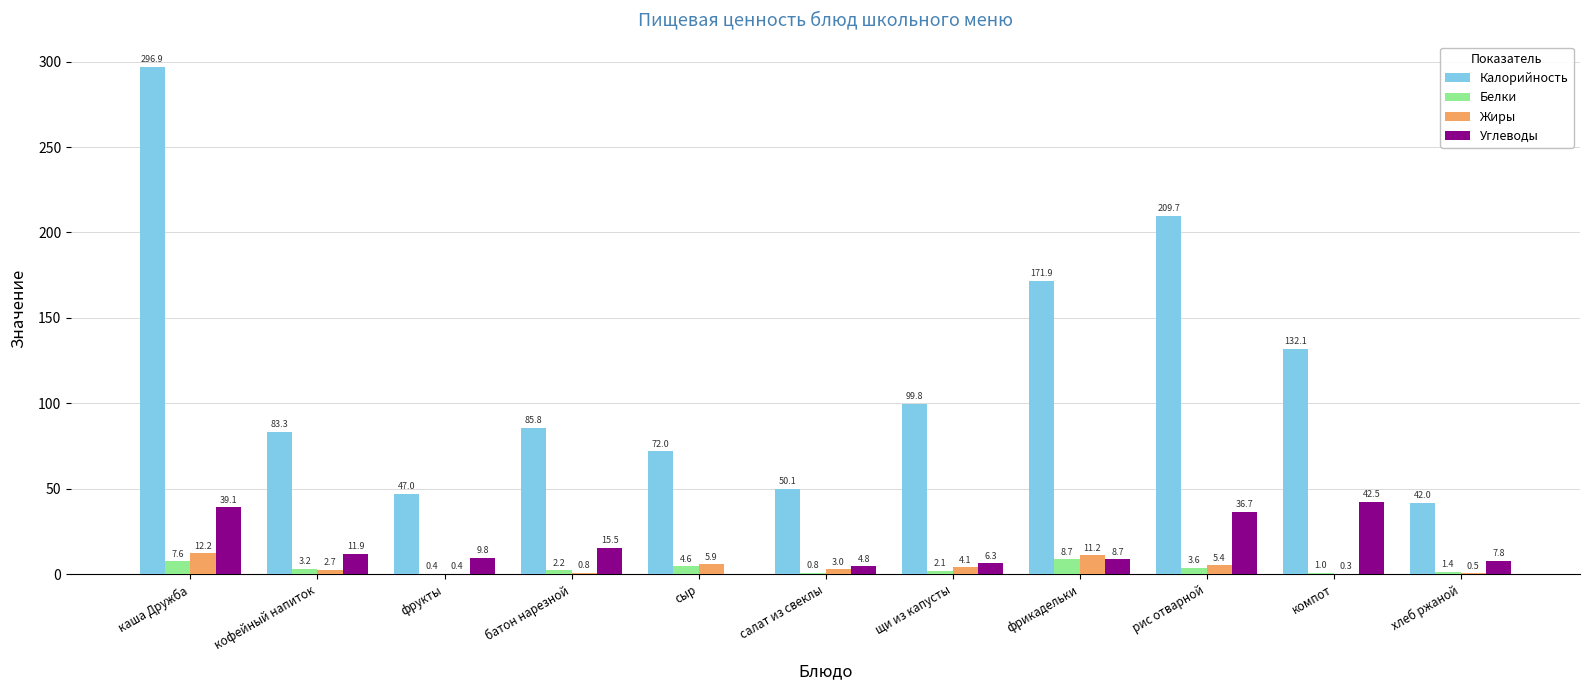

Read the Углеводы value at щи из капусты.

6.3